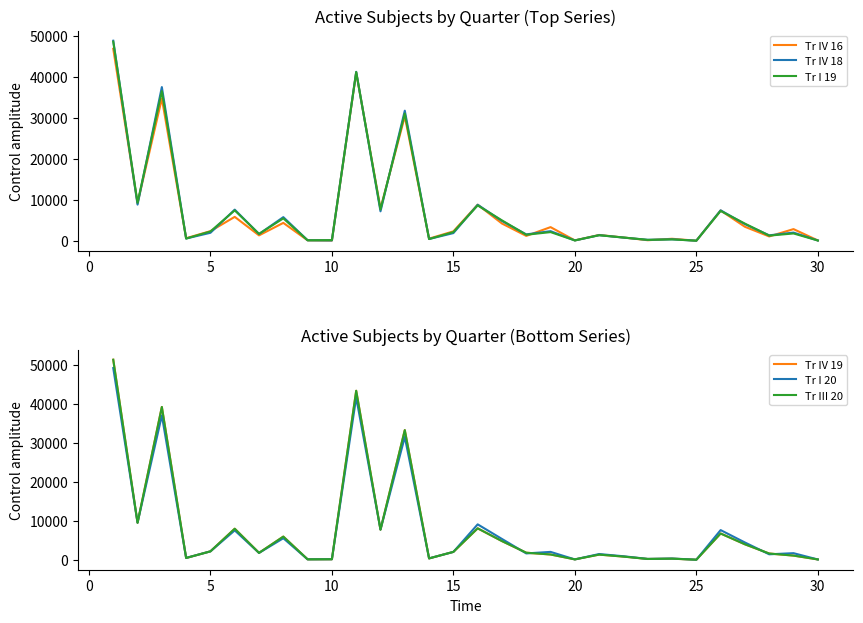

Between 35 and 19, which is larger?

35